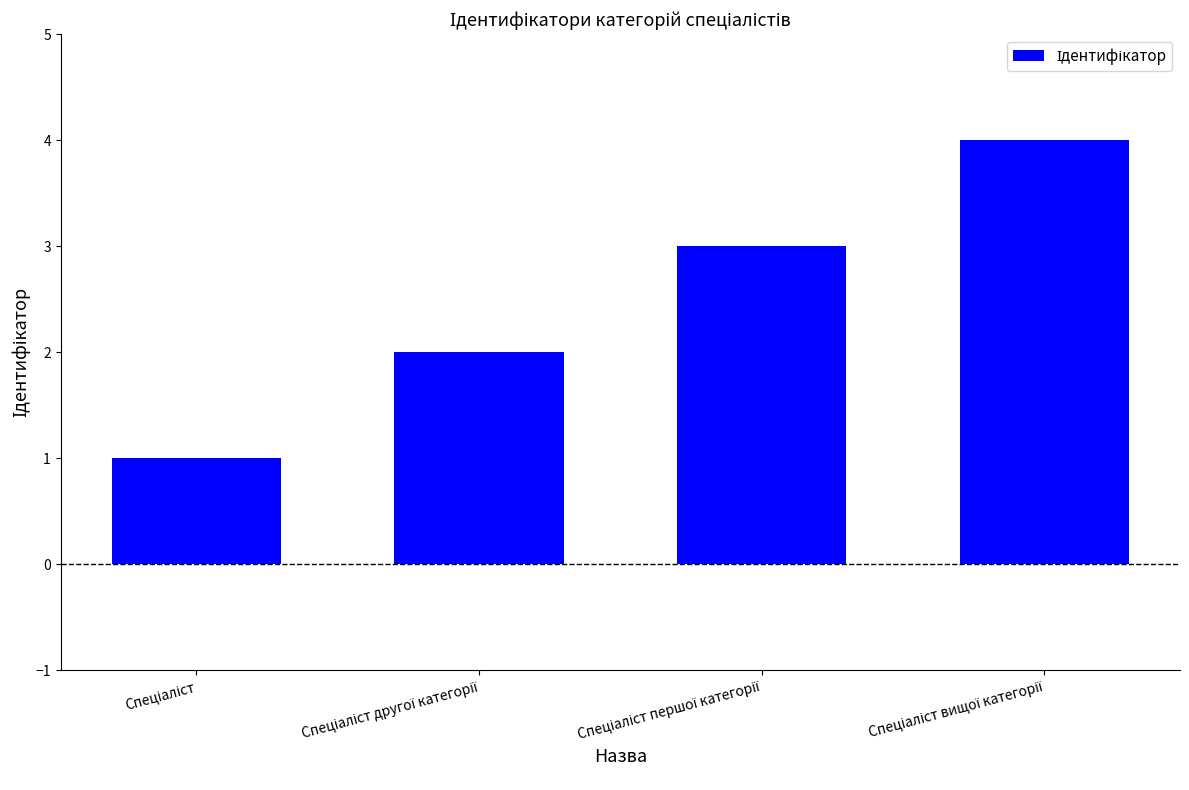

How many bars are there in total?

4